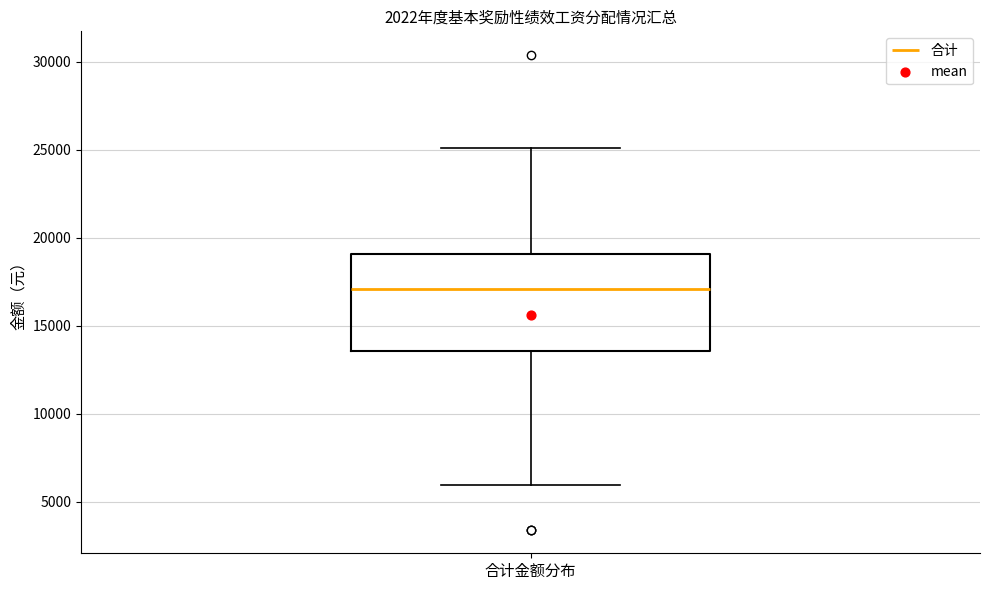

Transcribe this box plot: give where the median line is, the range the box spans, and where the two whiskers end, as read against the y-axis. The values are not printed on the chart, so give them approximately, as read against the axis.

median 17000, box 13500 to 19000, whiskers 6000 to 25000